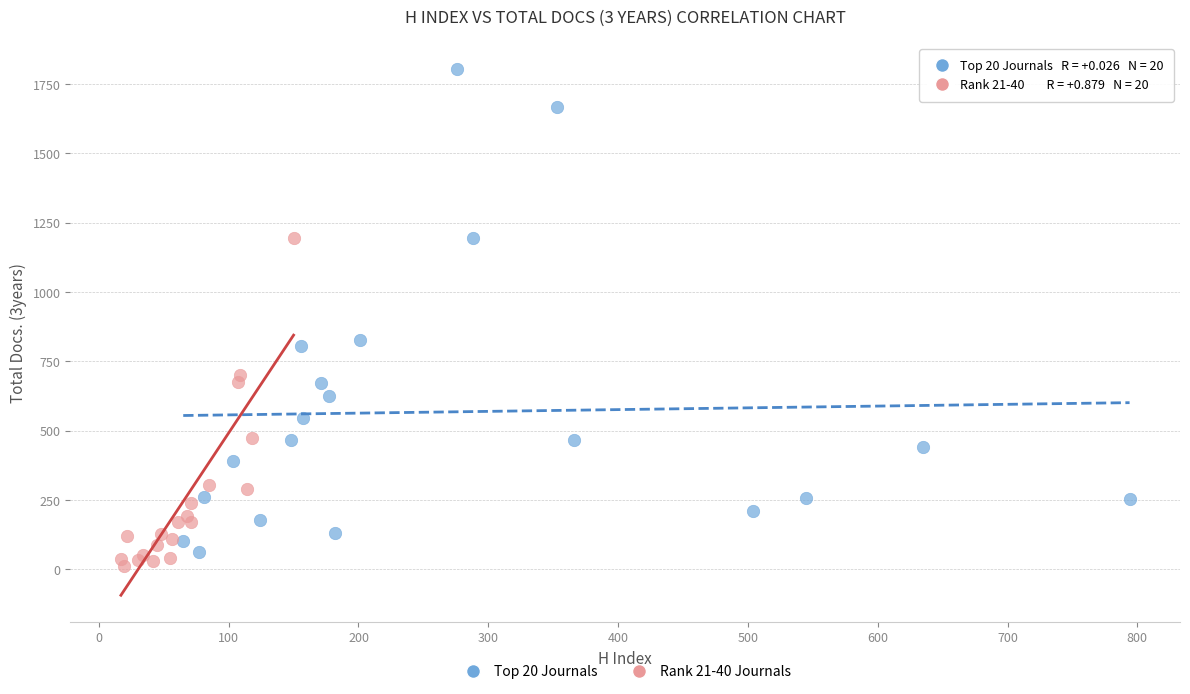

Which series contains the highest Y value?

Top 20 Journals